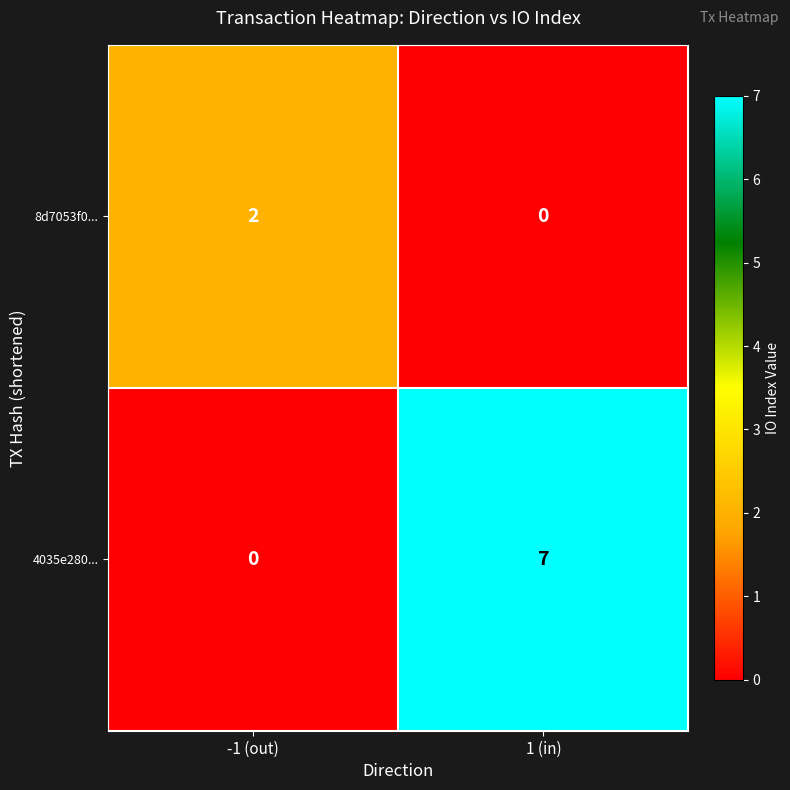

Which series has the largest total across all categories?

4035e280...